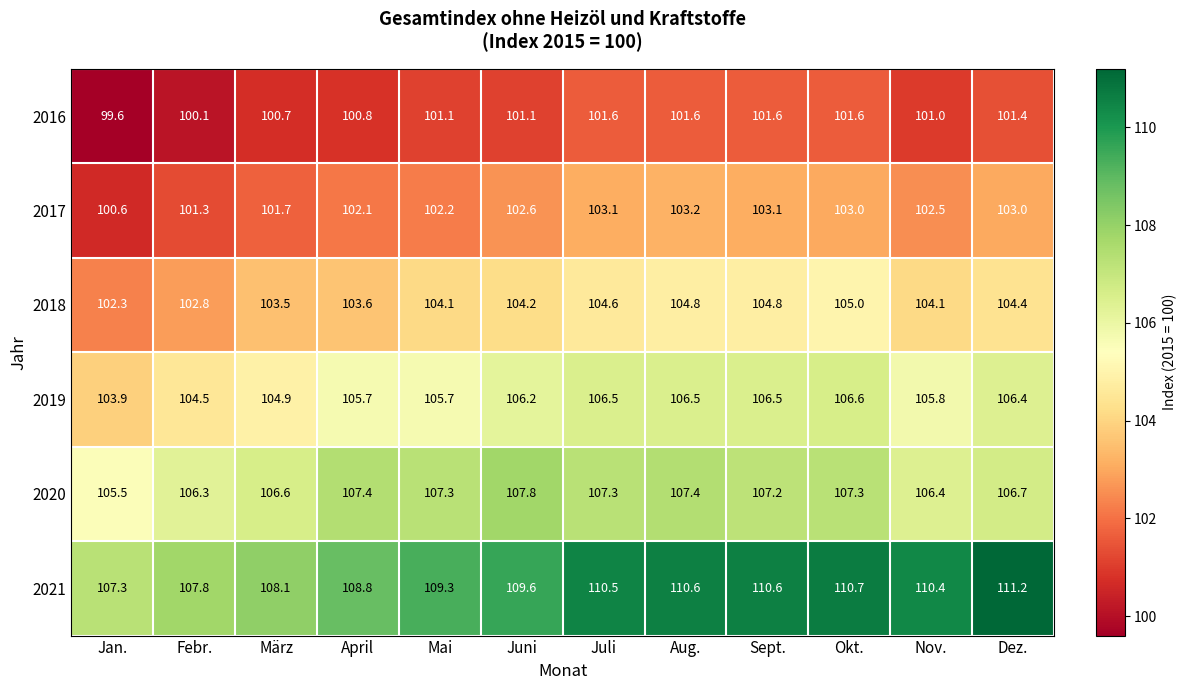

Which series has the widest spread of values?

2021